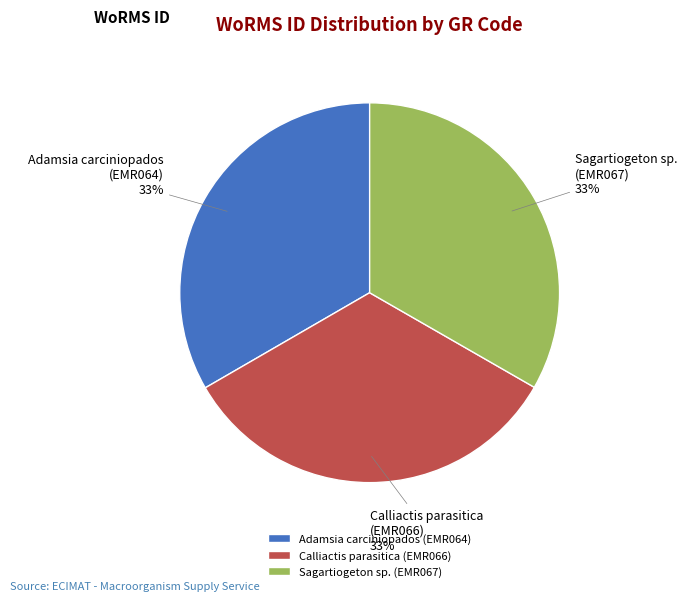

What percentage is the Calliactis parasitica (EMR066) slice, to the nearest percent?

33%